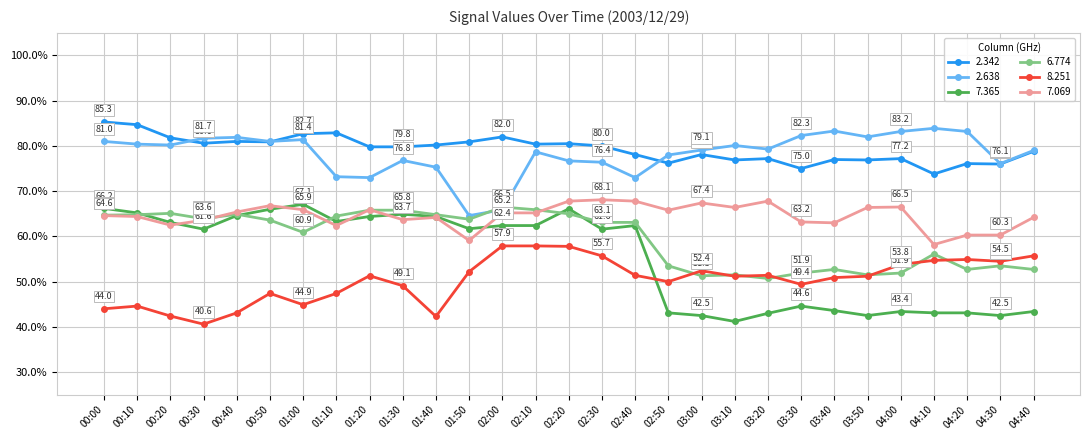

What is the sum of all 7.069 values?

1872.1